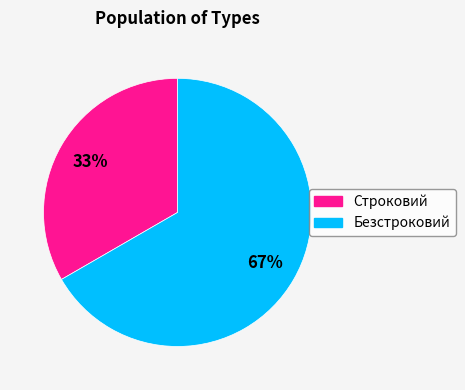

Which category has the biggest portion of the pie?

Безстроковий